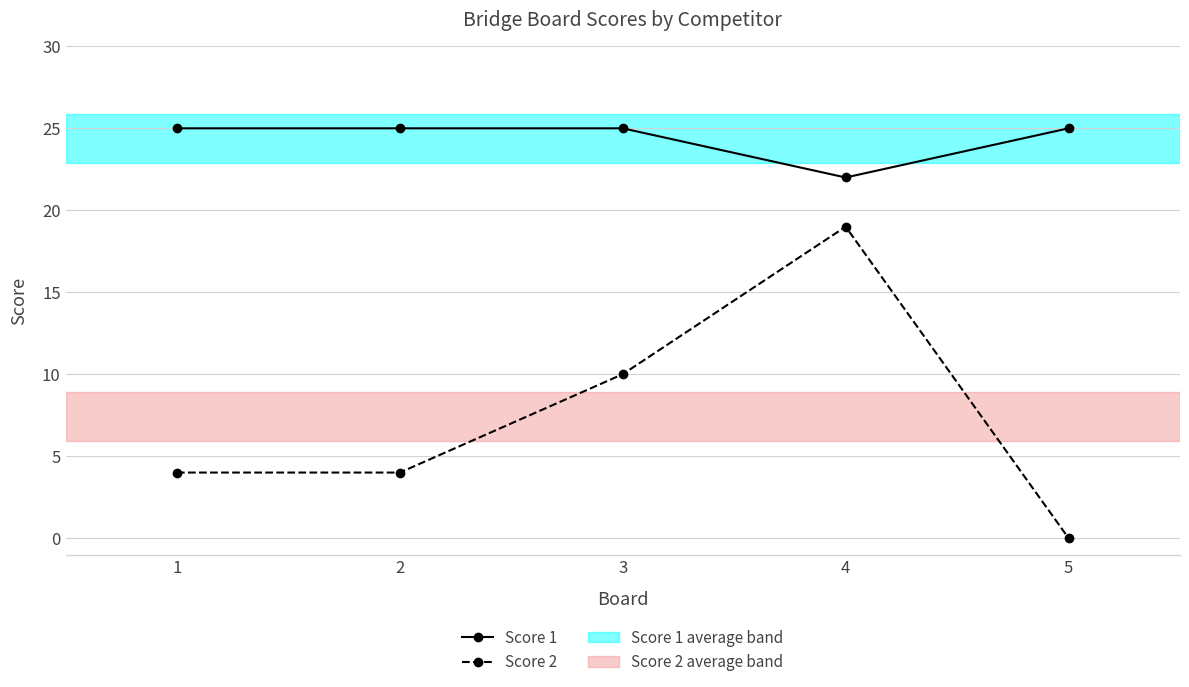

What is the sum of all Score 1 values?

122